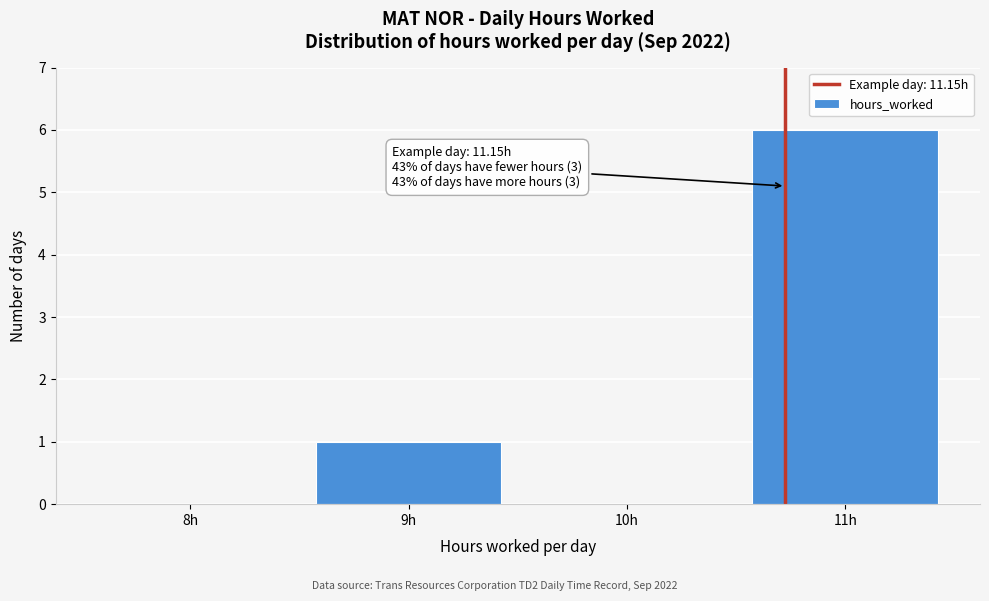

Reading right to left, list all the values displayed in this chart.

11h=6	10h=0	9h=1	8h=0